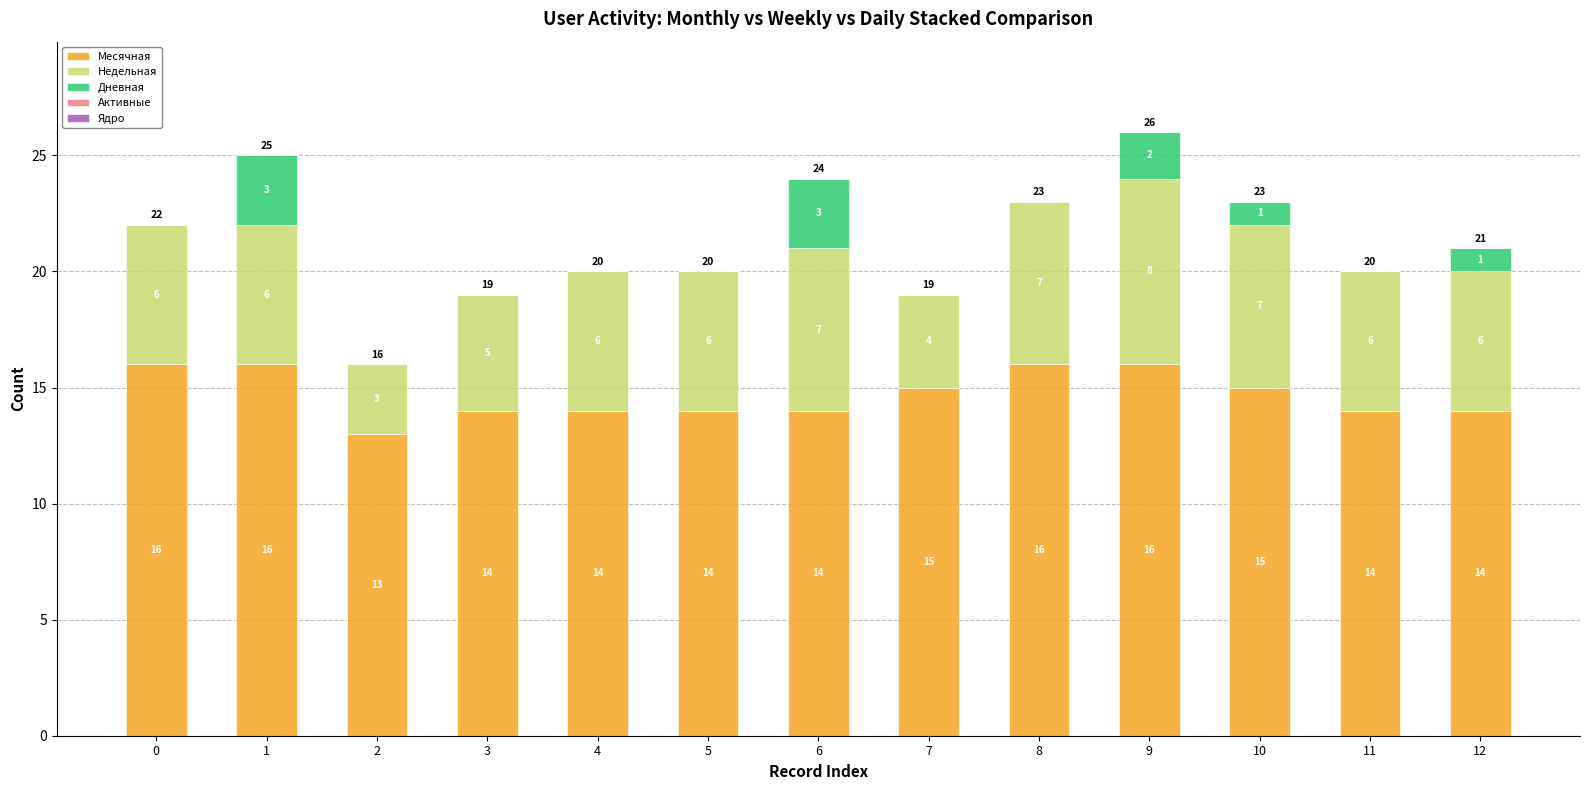

Is it true that Месячная equals 28 at 9?

False